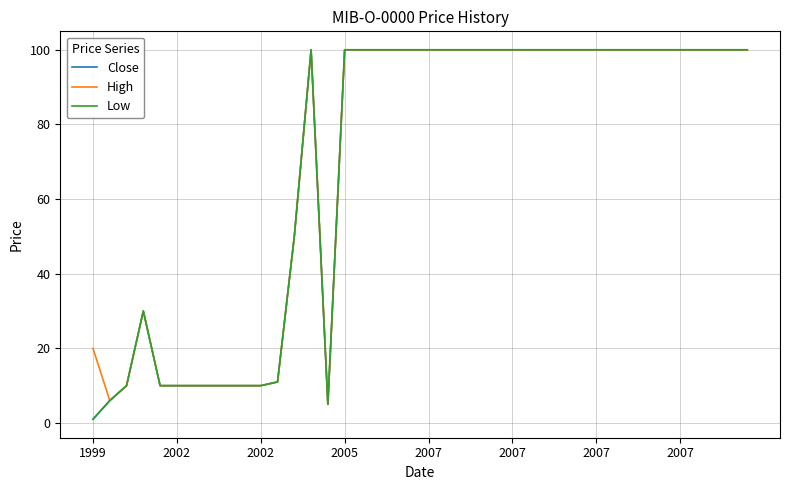

Does the chart have visible grid lines?

Yes